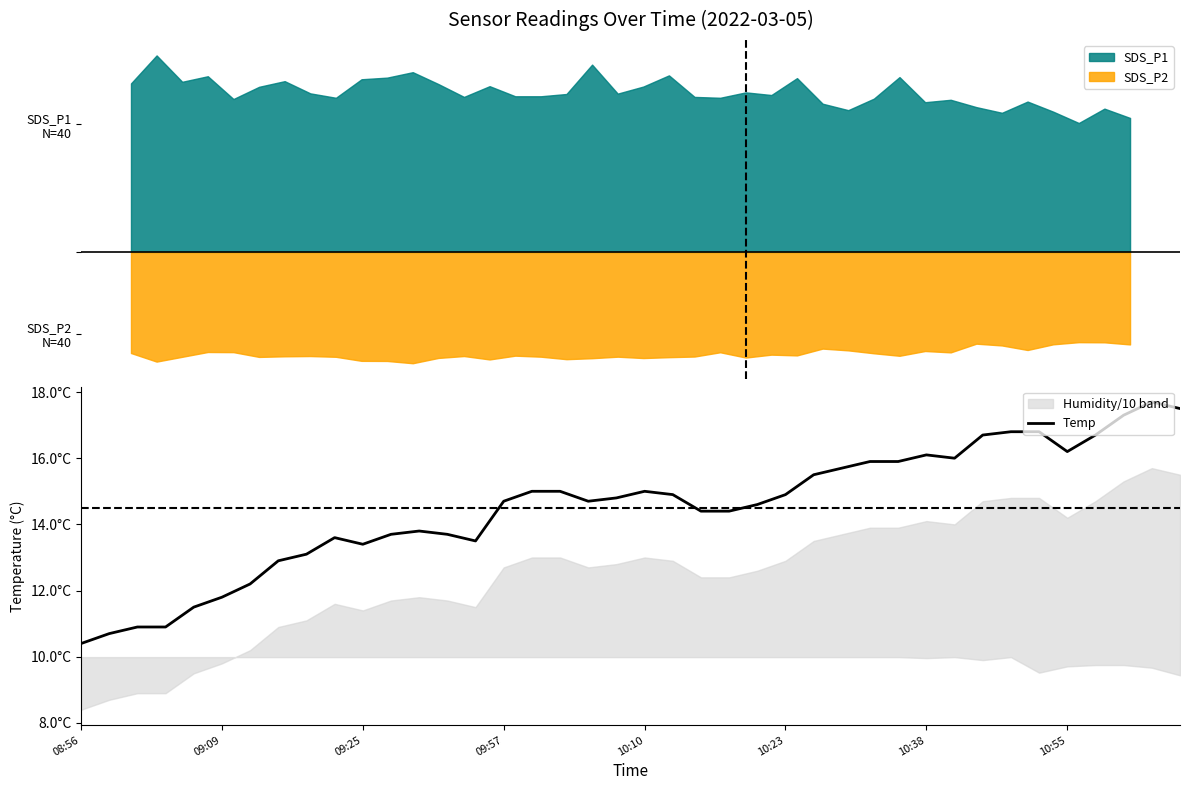

Which category has the highest value across all series?

38